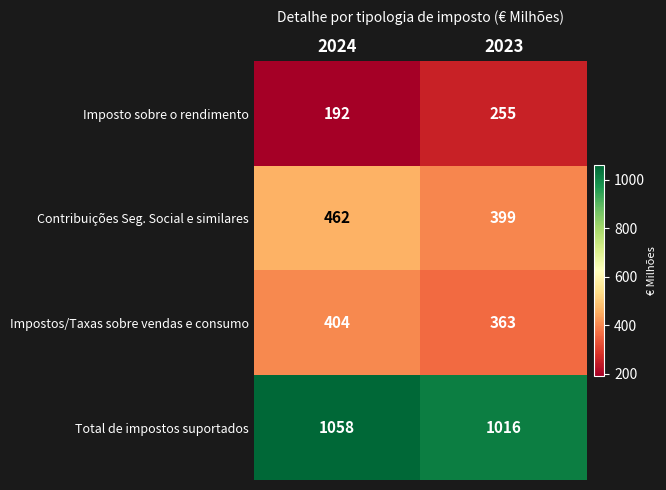

The Impostos/Taxas sobre vendas e consumo series shows 363 at 2023. True or false?

True